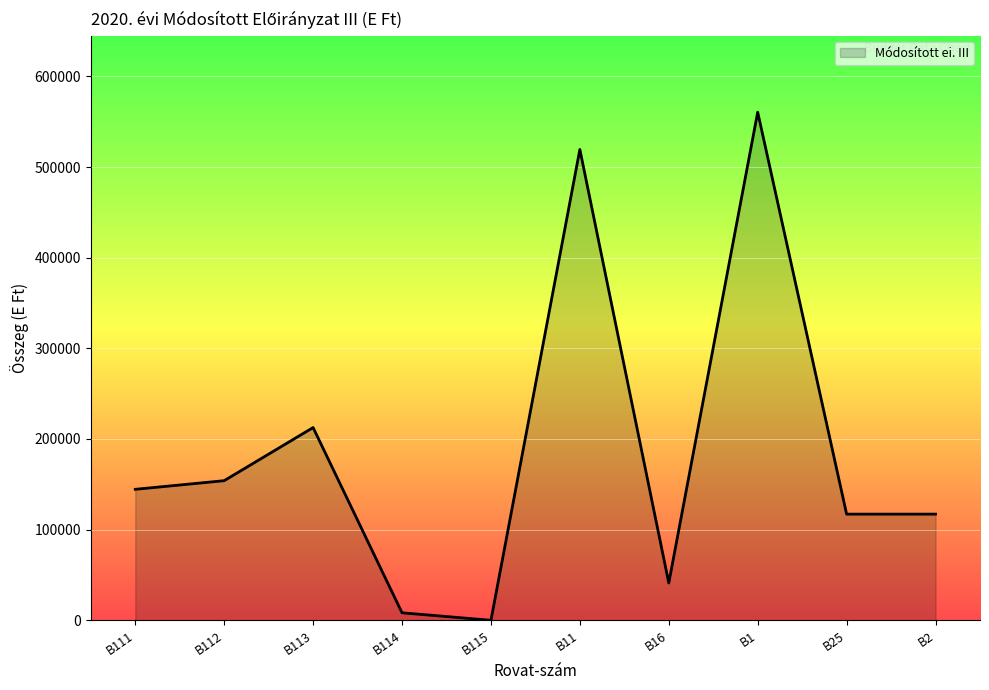

Reading left to right, what are all the values shown in this chart?

B111=144478	B112=153992	B113=212599	B114=8286	B115=0	B11=519355	B16=41152	B1=560507	B25=117106	B2=117106